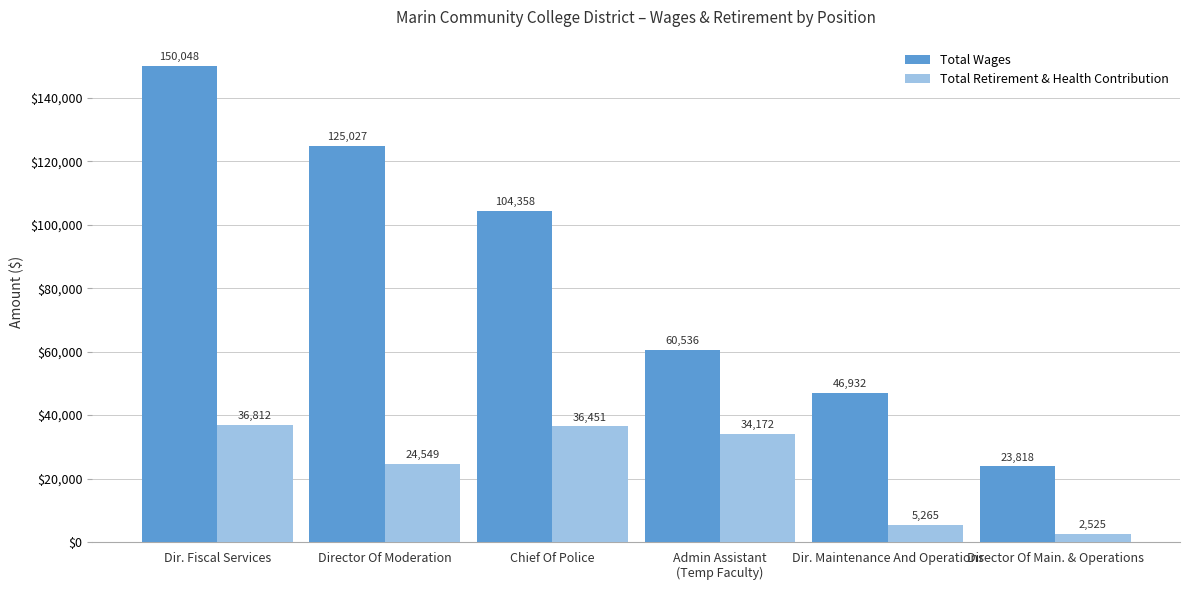

At which label does Total Wages first exceed 104358?

Dir. Fiscal Services